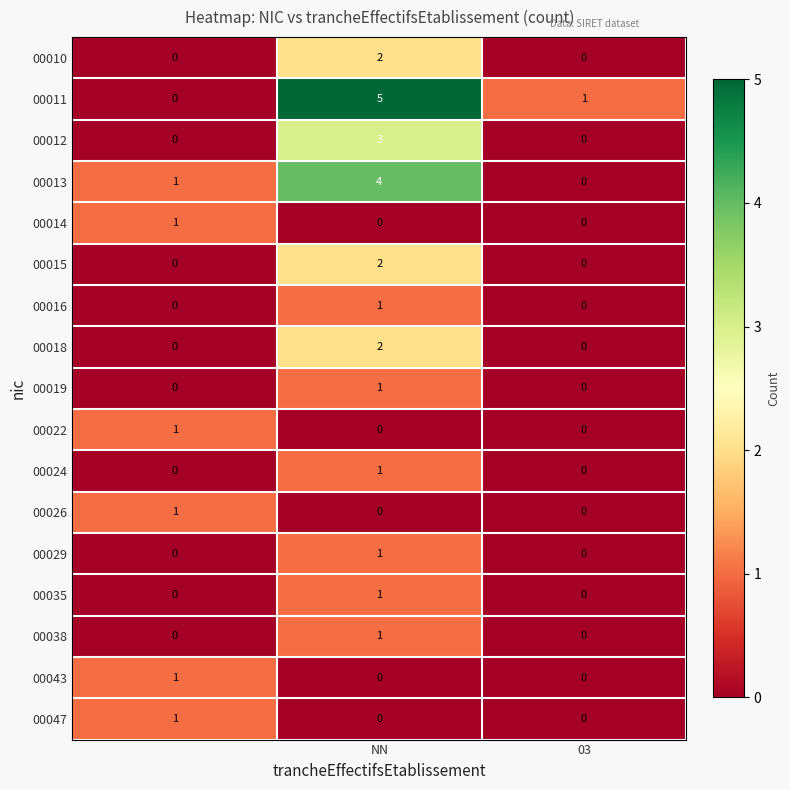

At how many categories does at least one series exceed 0?

3